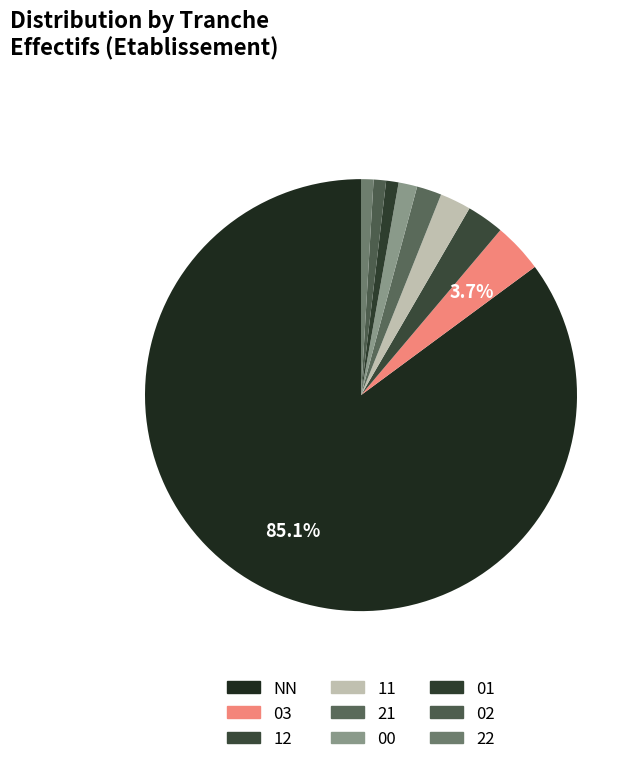

Which category has the smallest portion of the pie?

01